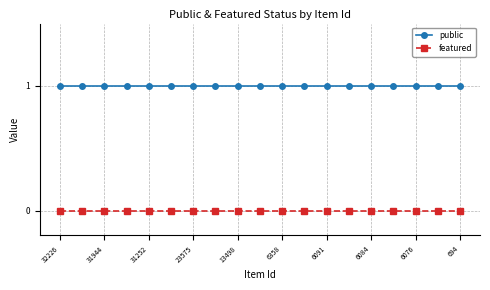

Which series has the largest total across all categories?

public